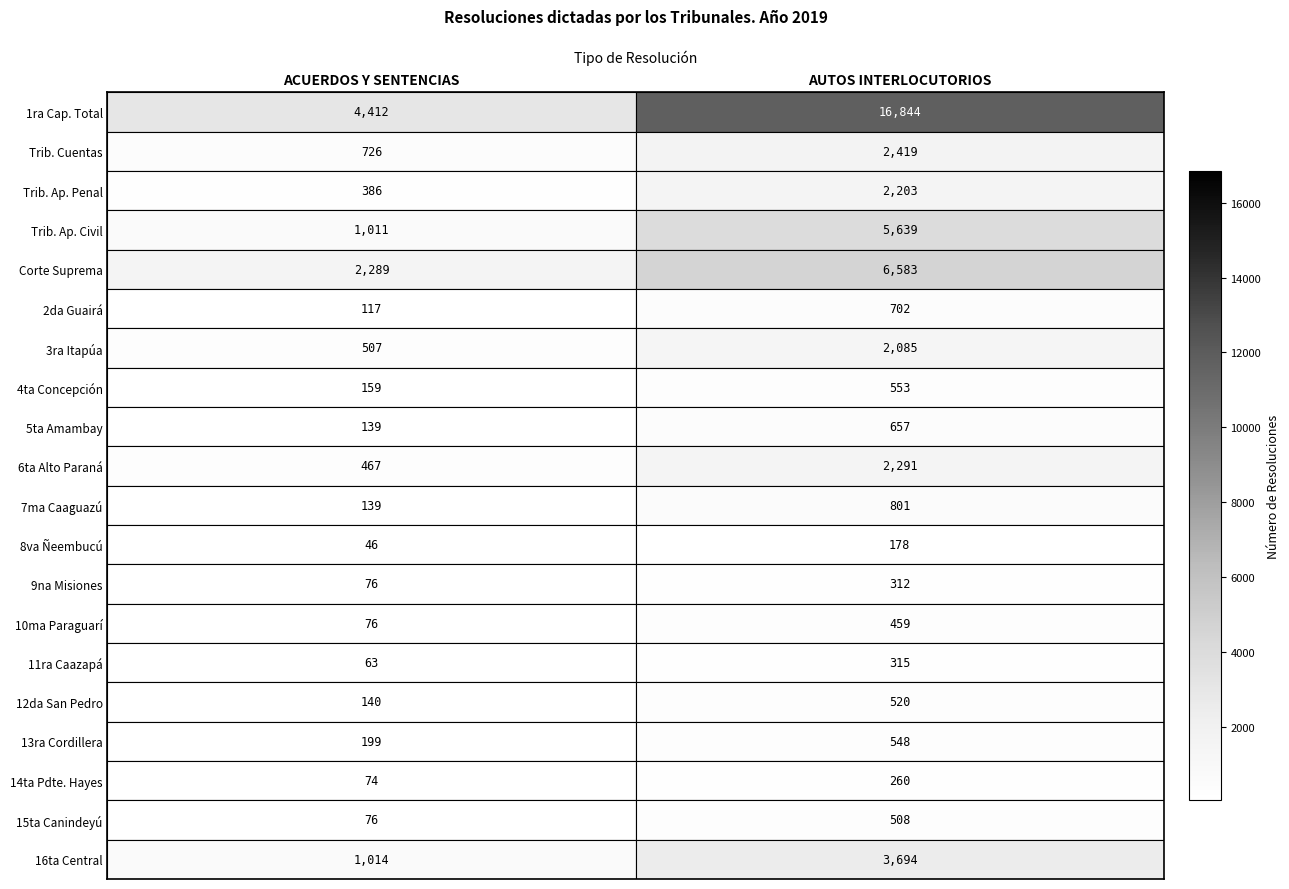

At AUTOS INTERLOCUTORIOS, list the series in order from smallest to largest.

8va Ñeembucú, 14ta Pdte. Hayes, 9na Misiones, 11ra Caazapá, 10ma Paraguarí, 15ta Canindeyú, 12da San Pedro, 13ra Cordillera, 4ta Concepción, 5ta Amambay, 2da Guairá, 7ma Caaguazú, 3ra Itapúa, Trib. Ap. Penal, 6ta Alto Paraná, Trib. Cuentas, 16ta Central, Trib. Ap. Civil, Corte Suprema, 1ra Cap. Total